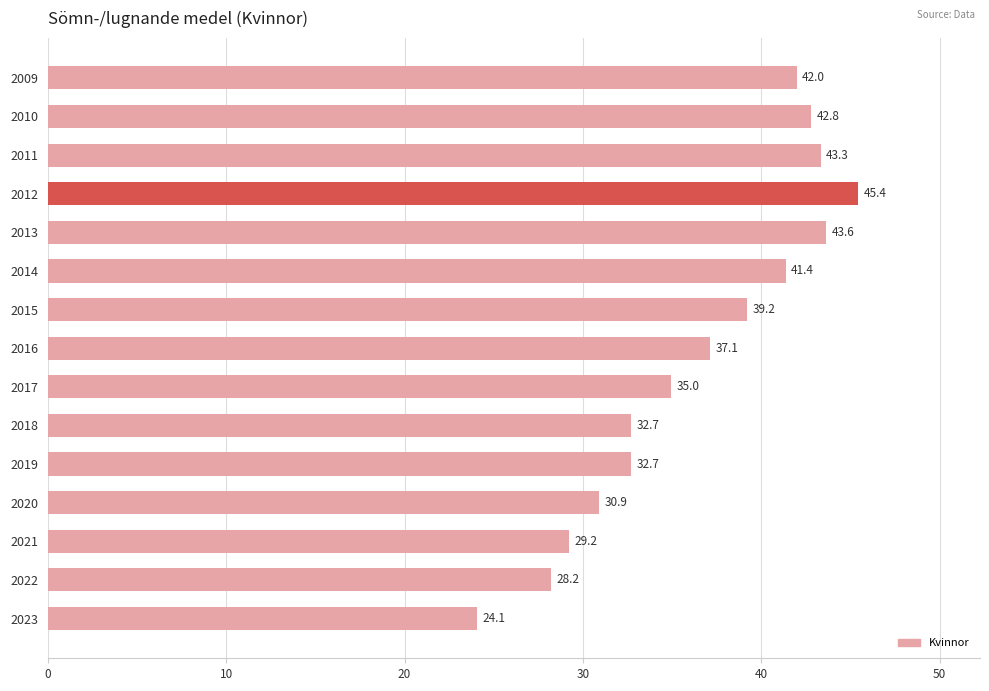

What is the sum of all values?

547.6